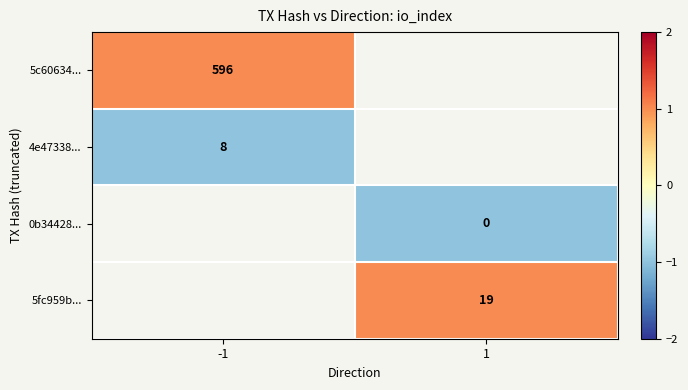

At how many categories does at least one series exceed 0?

2